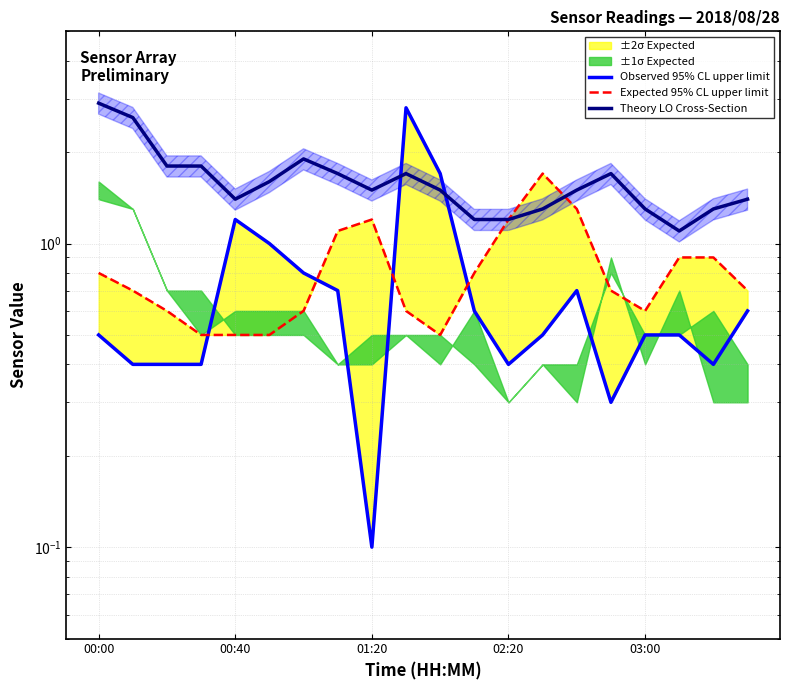

What is the average value of the Observed 95% CL upper limit series?

0.7